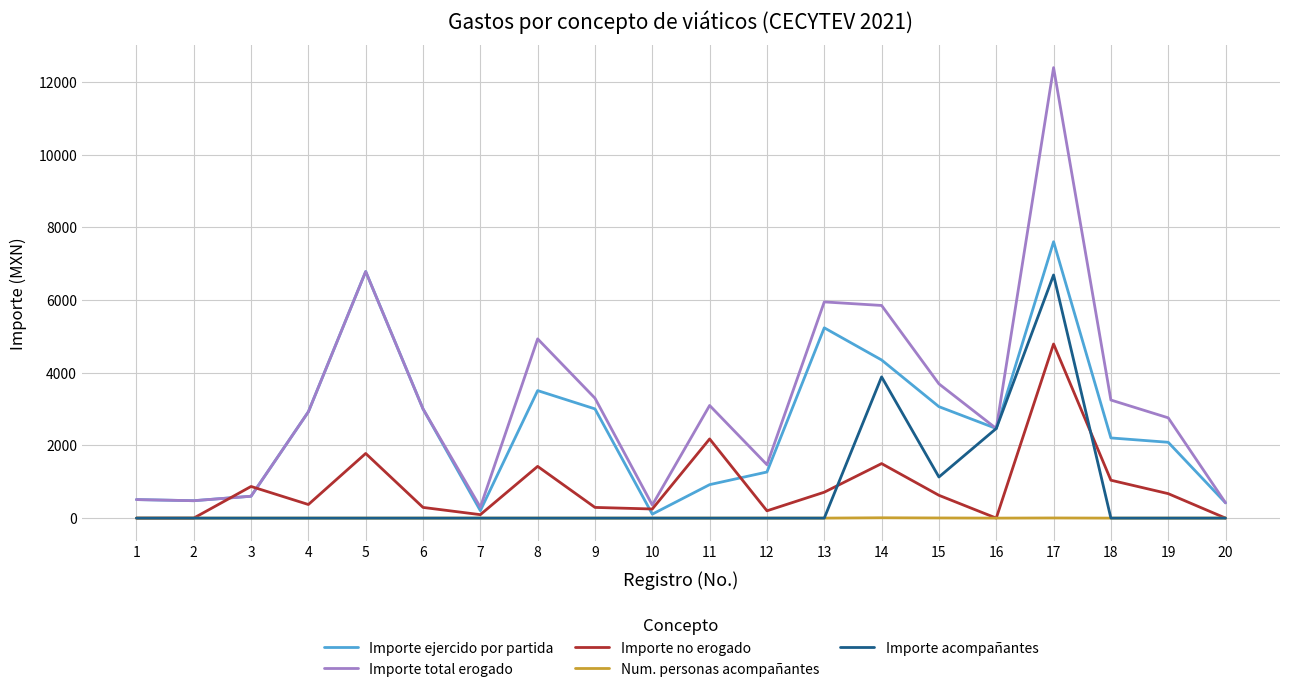

At how many categories does at least one series exceed 6896?

1